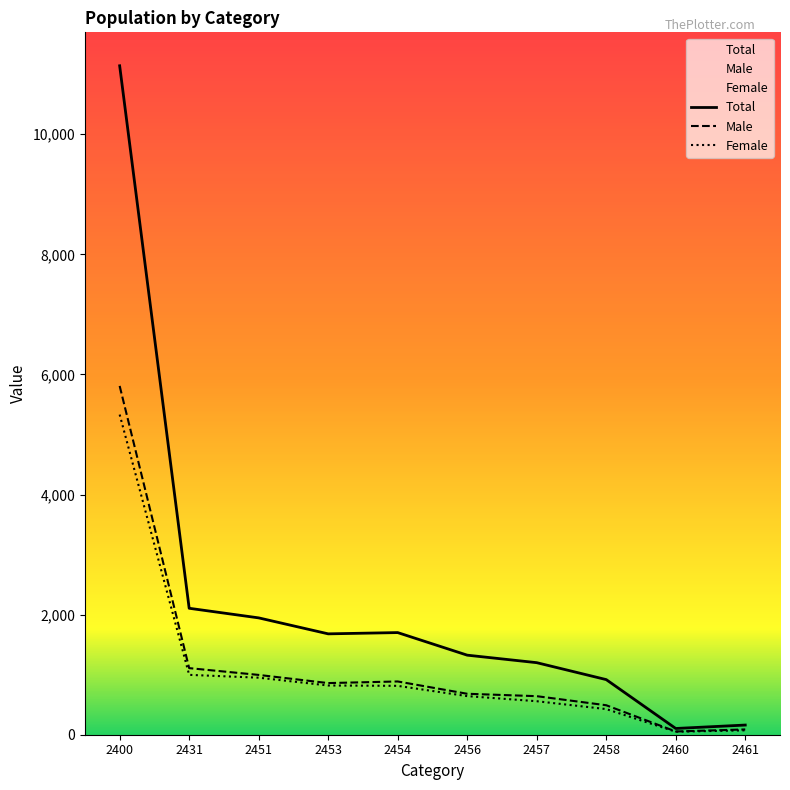

What is the value of the Male point at the 9th from the left?

54